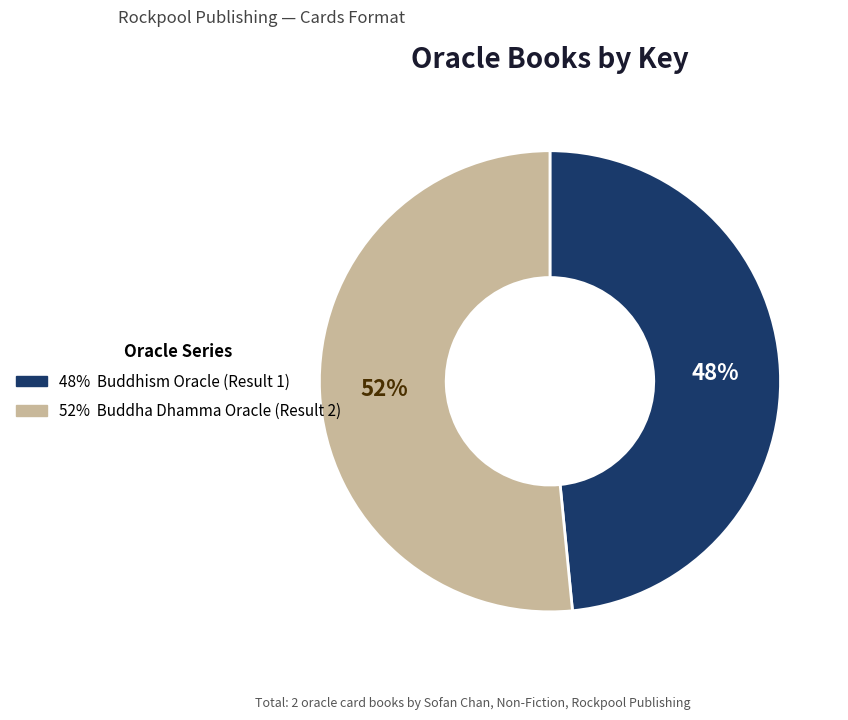

How many segments does this pie chart have?

2